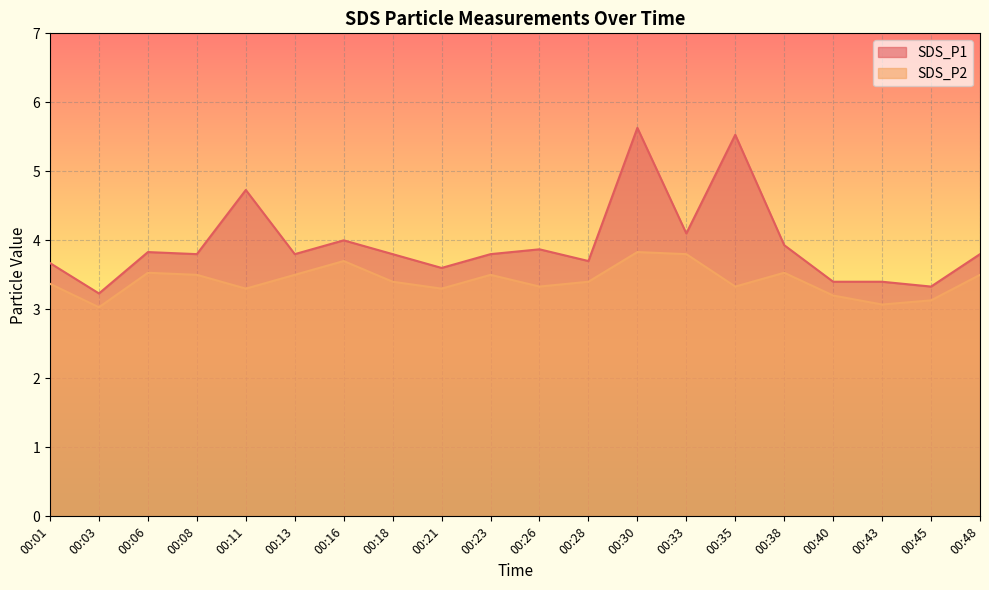

The SDS_P1 series shows 6.0 at 00:28. True or false?

False